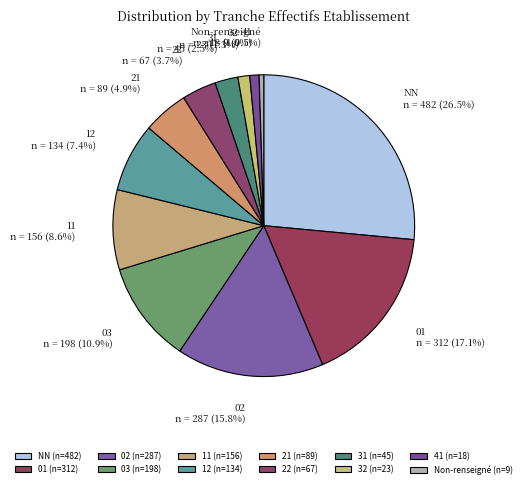

Does 41 represent more than half of the total?

No